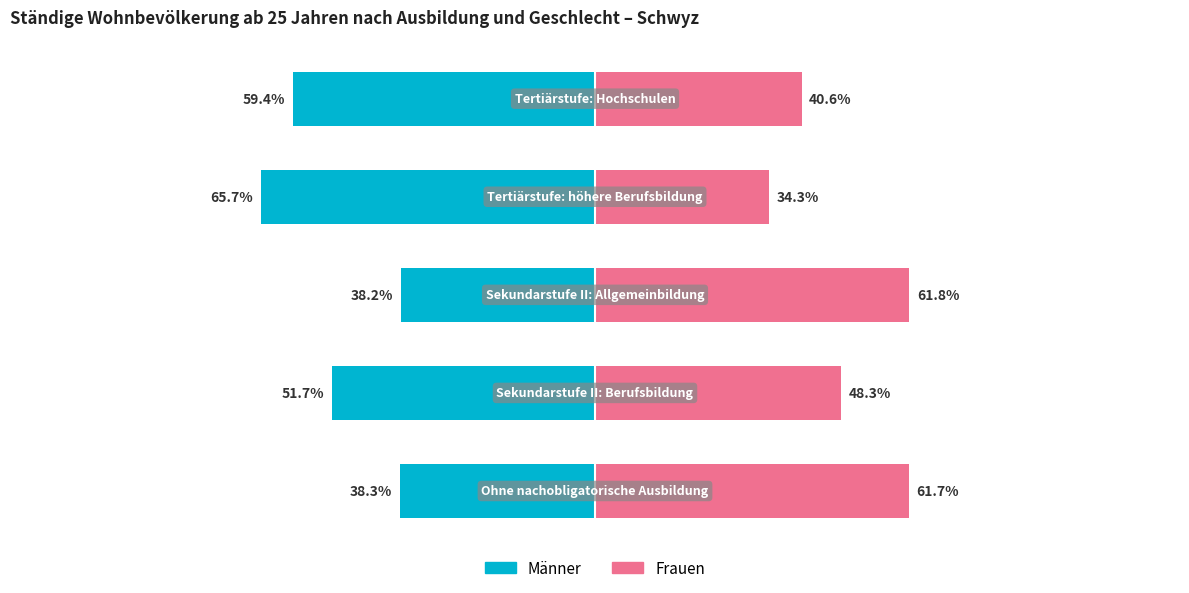

Reading left to right, what are all the values shown in this chart?

Männer: -38.3	-51.7	-38.2	-65.7	-59.4
Frauen: 61.7	48.3	61.8	34.3	40.6